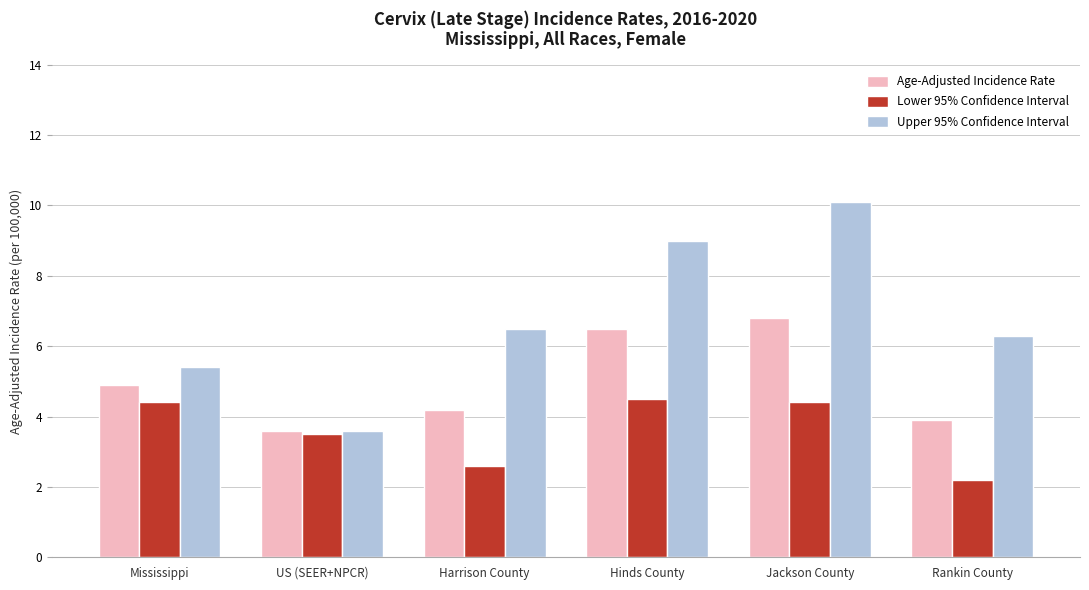

Reading right to left, list all the values displayed in this chart.

Age-Adjusted Incidence Rate: Rankin County=3.9	Jackson County=6.8	Hinds County=6.5	Harrison County=4.2	US (SEER+NPCR)=3.6	Mississippi=4.9
Lower 95% Confidence Interval: Rankin County=2.2	Jackson County=4.4	Hinds County=4.5	Harrison County=2.6	US (SEER+NPCR)=3.5	Mississippi=4.4
Upper 95% Confidence Interval: Rankin County=6.3	Jackson County=10.1	Hinds County=9.0	Harrison County=6.5	US (SEER+NPCR)=3.6	Mississippi=5.4